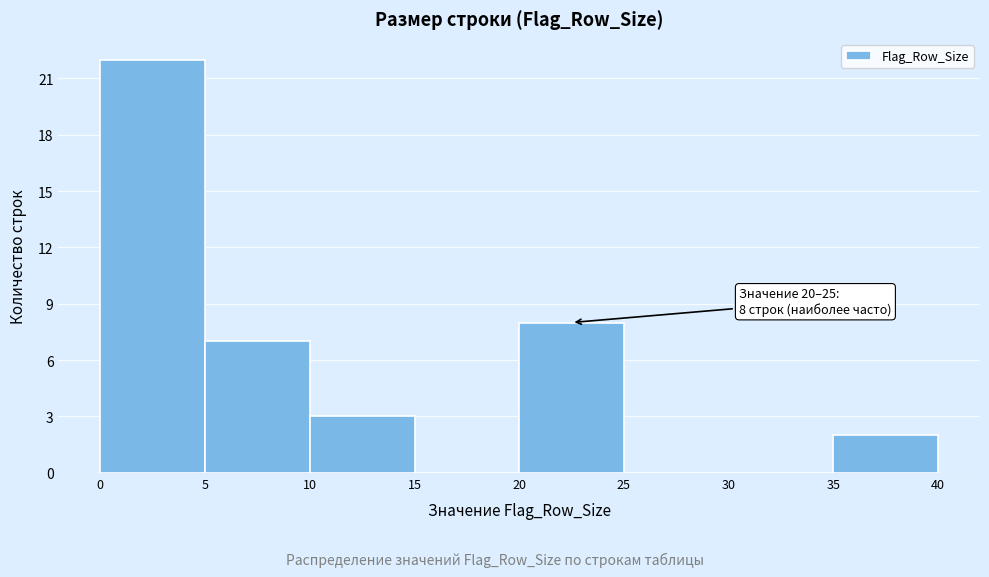

Over which range of the x-axis is the bar tallest?

0 to 5